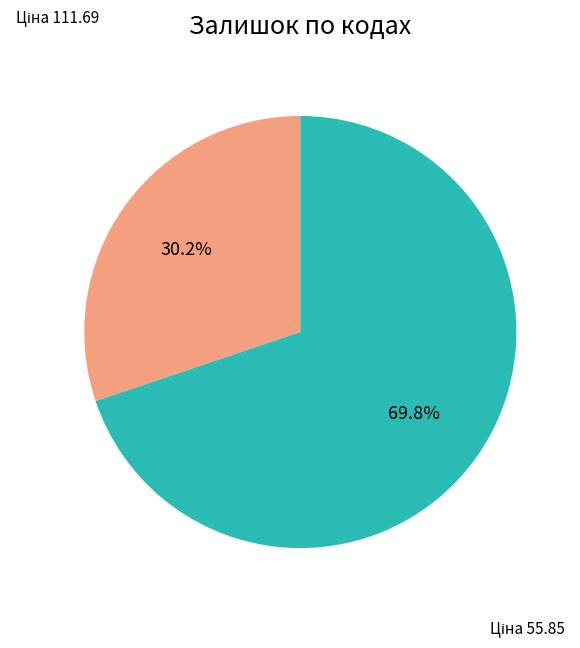

Is there any slice that represents more than half of the pie?

Yes